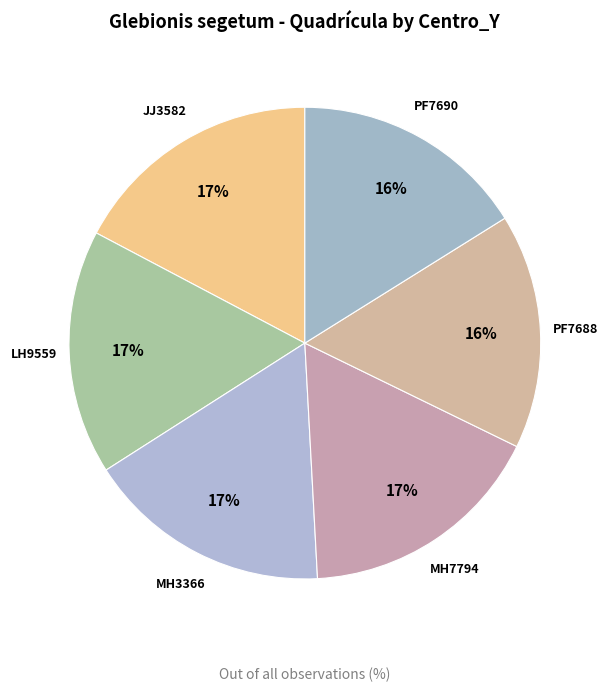

Does any single category account for the majority?

No